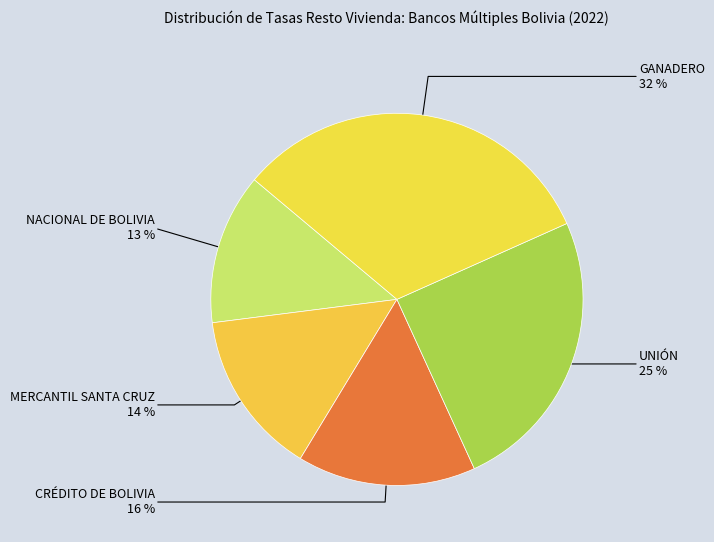

Count the number of slices in the pie.

5